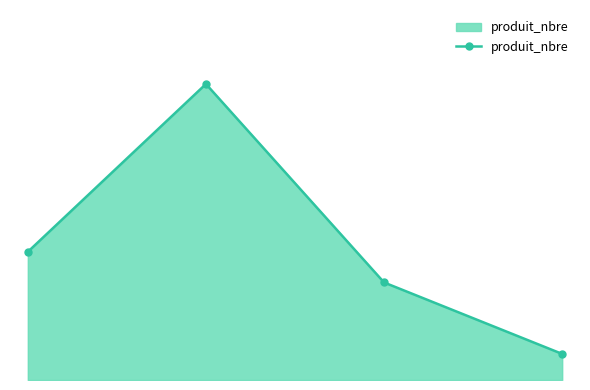

Is this an area chart (filled region under the line)?

Yes